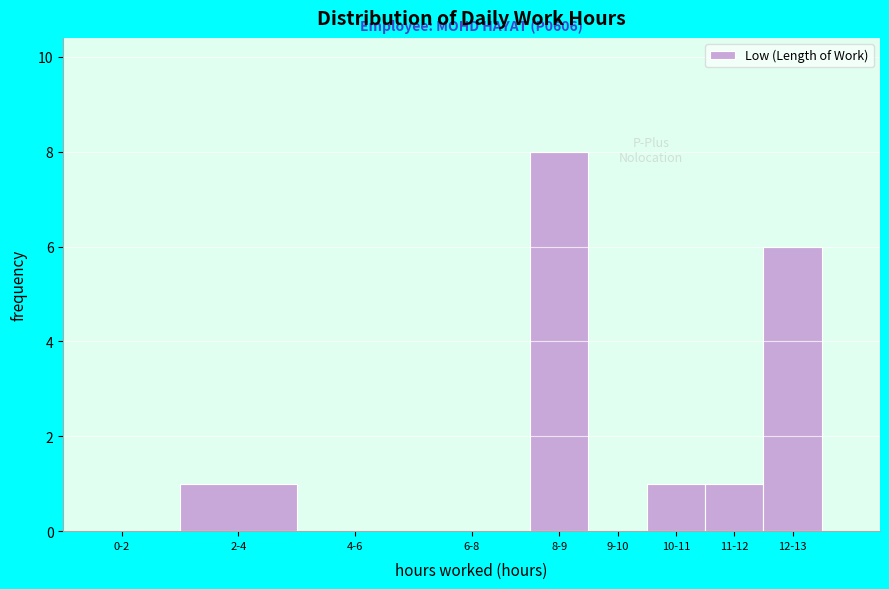

Reading left to right, extract all data points from this chart.

0-2=0	2-4=1	4-6=0	6-8=0	8-9=8	9-10=0	10-11=1	11-12=1	12-13=6